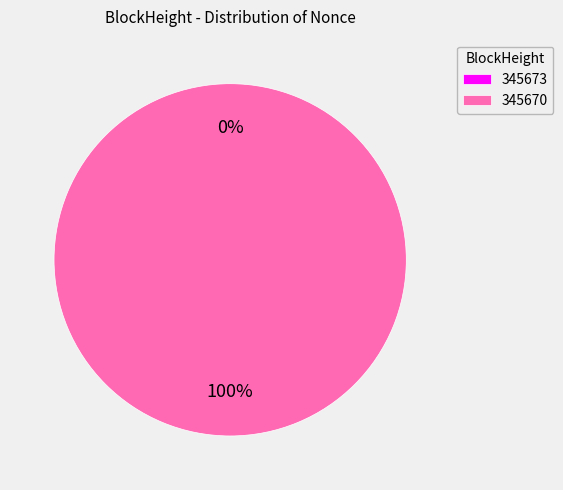

To the nearest percent, what portion does 345670 represent?

100%